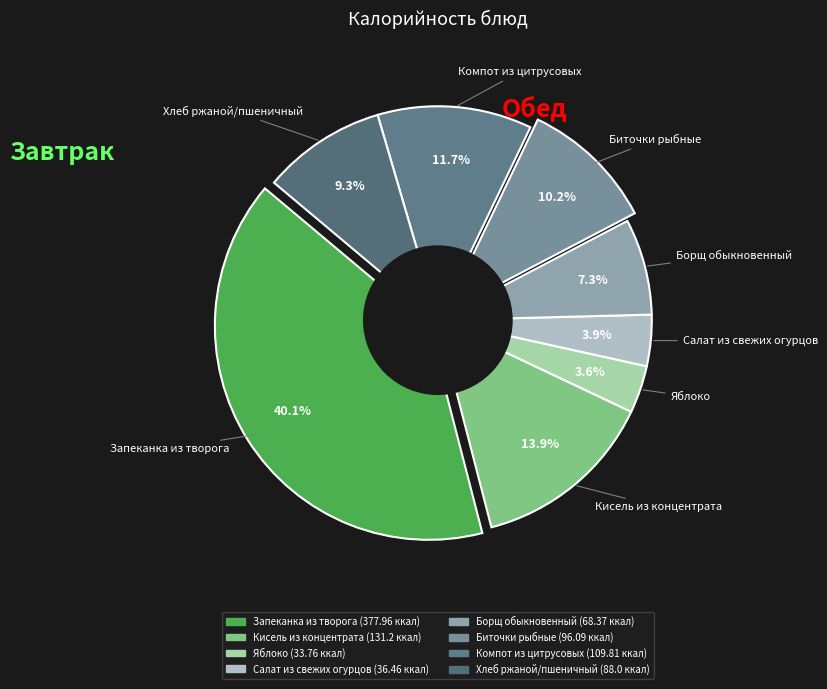

How many segments does this pie chart have?

8